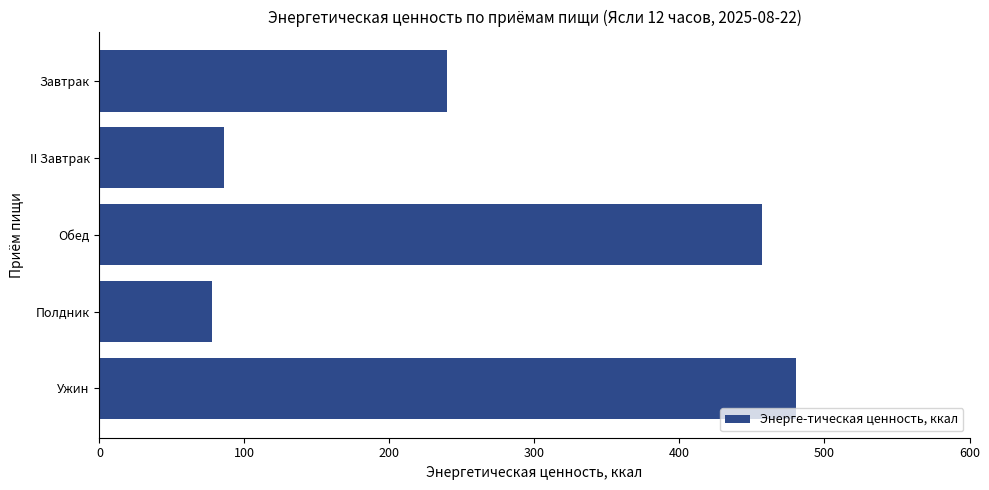

Reading top to bottom, extract all data points from this chart.

Завтрак=240.0	II Завтрак=86.0	Обед=457.2	Полдник=77.7	Ужин=480.4